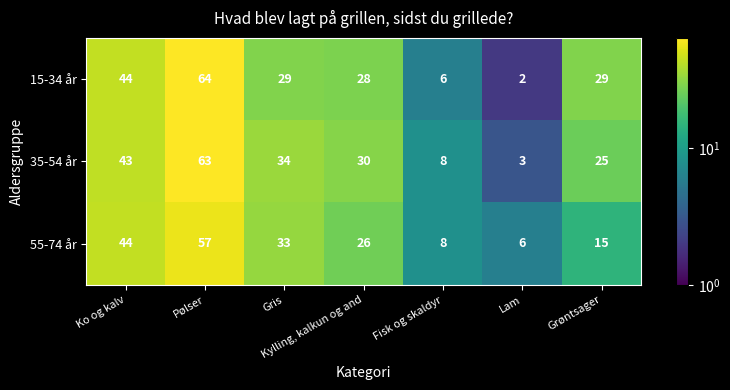

The value of 35-54 år at Gris is 34. True or false?

True